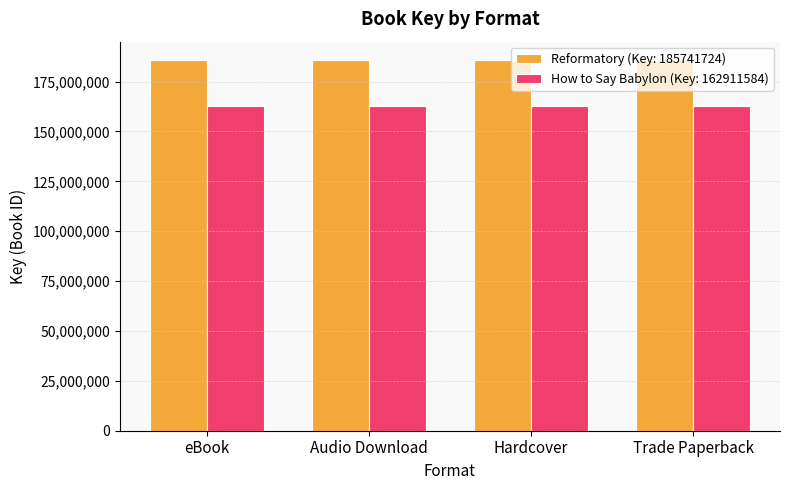

True or false: Reformatory (Key: 185741724) has a value of 185741724 at Trade Paperback.

True